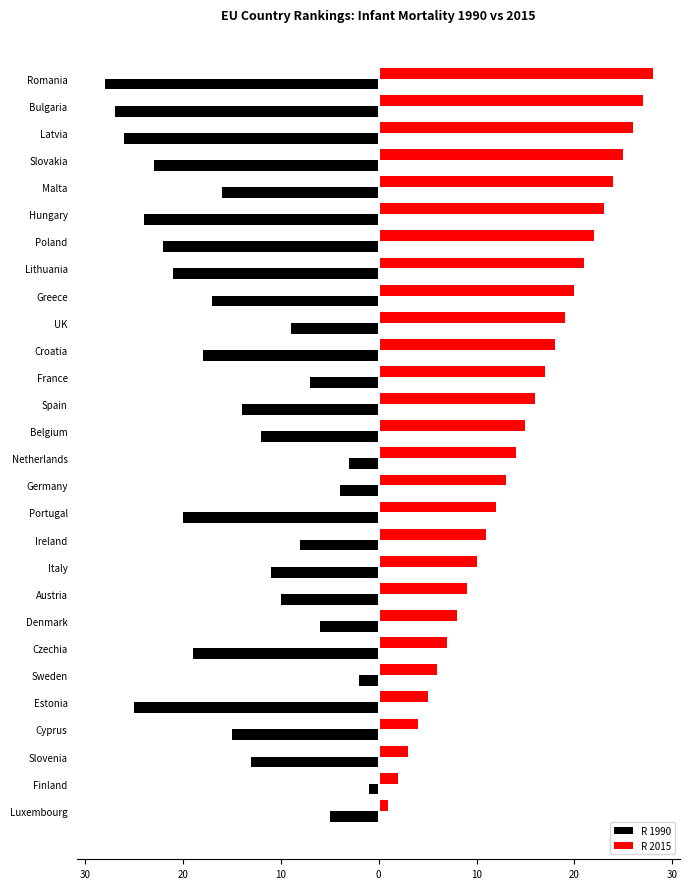

What is the maximum value shown in the chart?

28